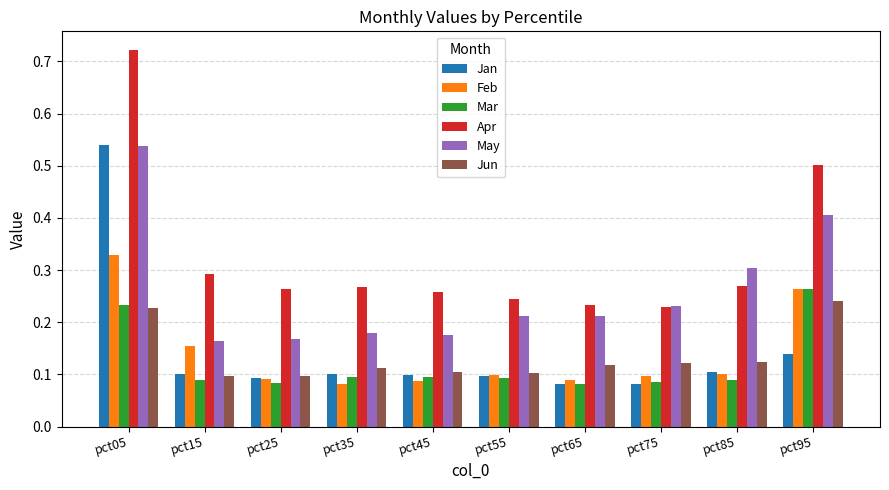

What is the sum of the Feb values at pct65 and pct95?

0.4